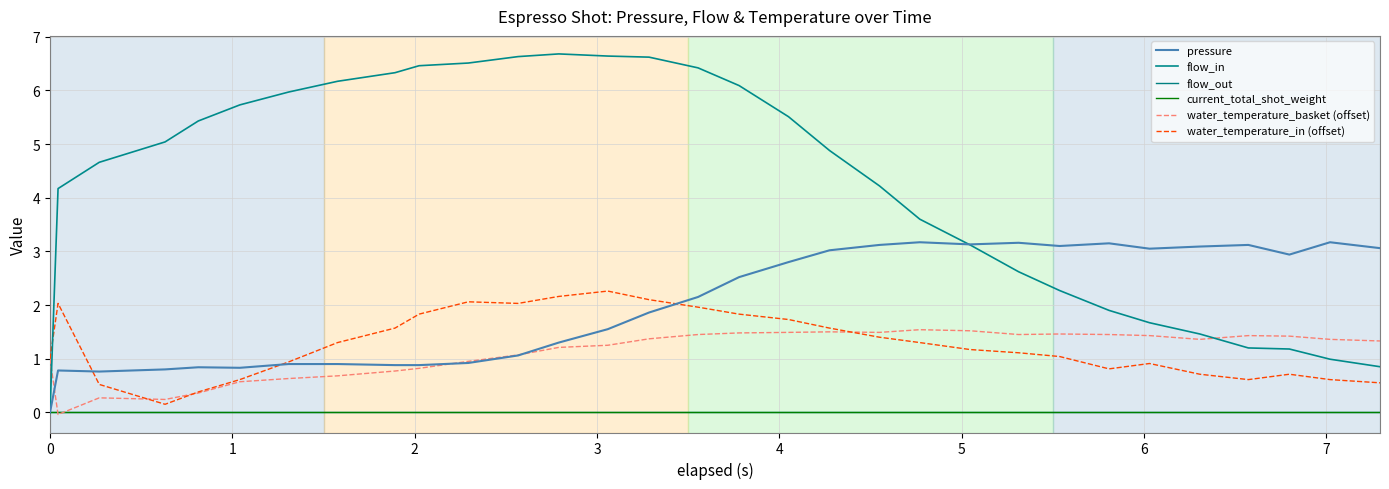

Which series has the largest total across all categories?

flow_in